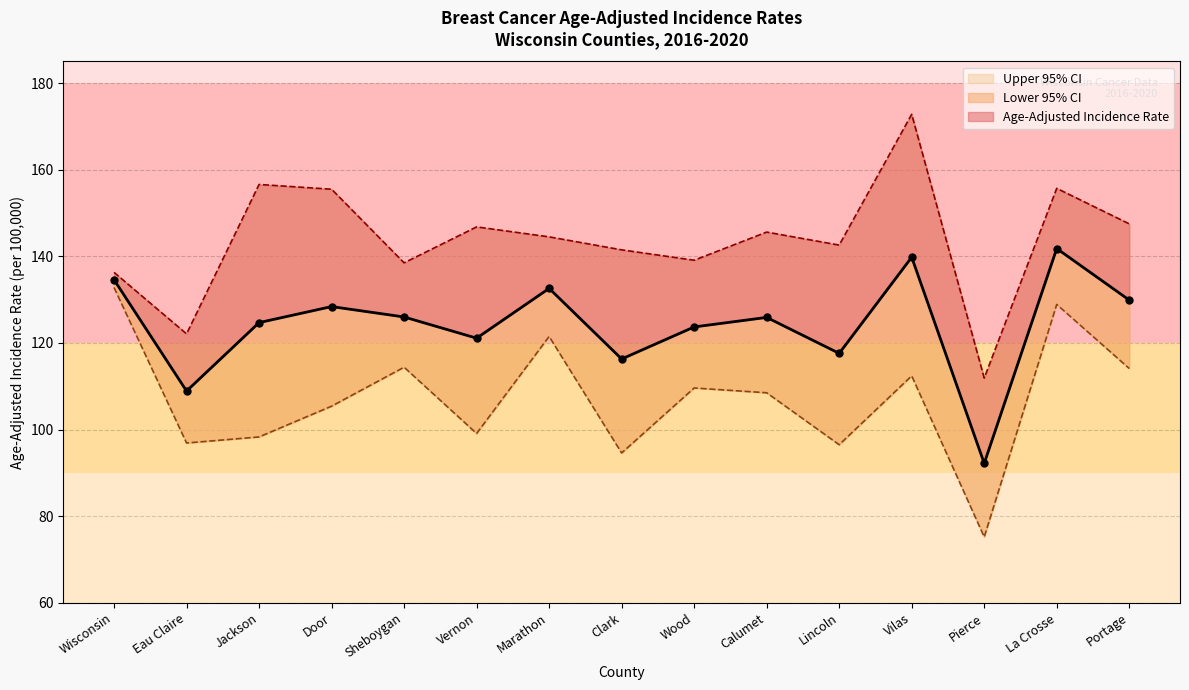

True or false: Lower 95% CI and Upper 95% CI cross at least once.

False